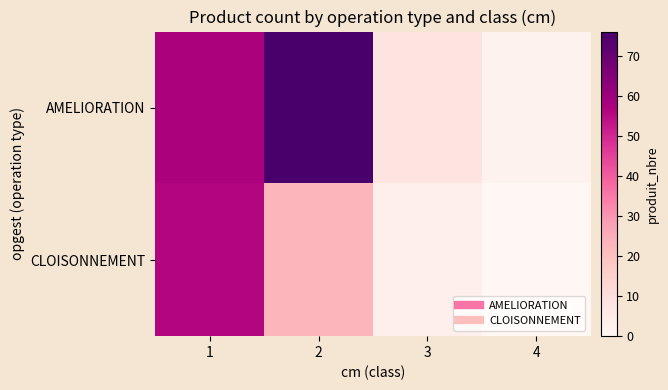

Reading left to right, what are all the values shown in this chart?

AMELIORATION: 1=57	2=76	3=8	4=2
CLOISONNEMENT: 1=56	2=23	3=3	4=0